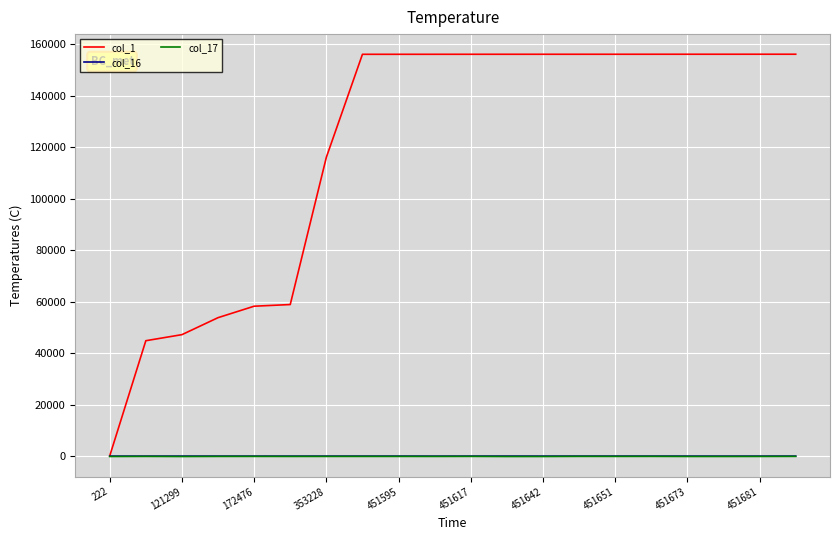

Which series has the widest spread of values?

col_1